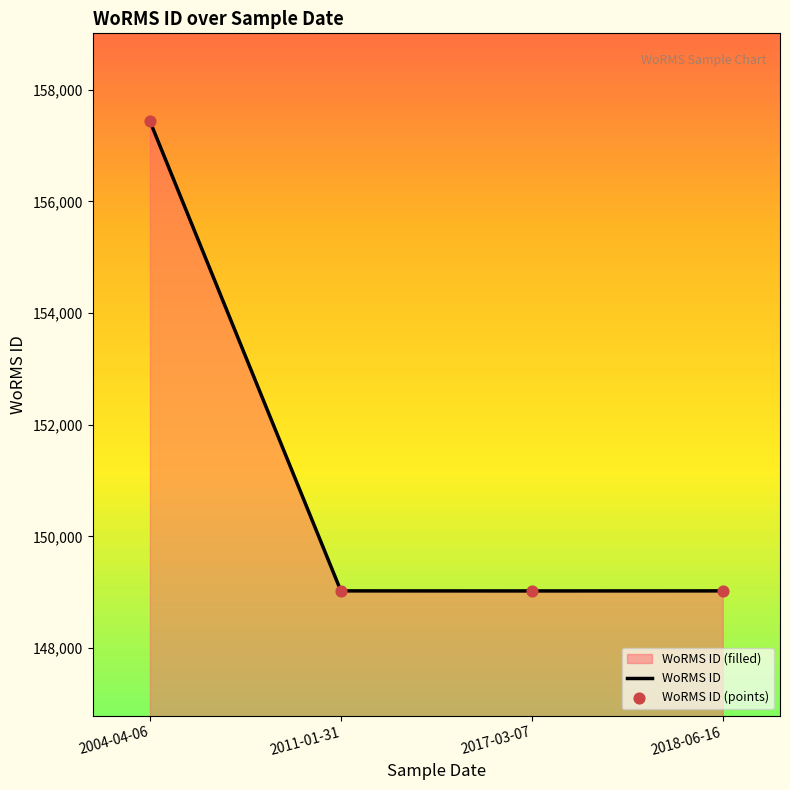

Which series has the largest total across all categories?

WoRMS ID